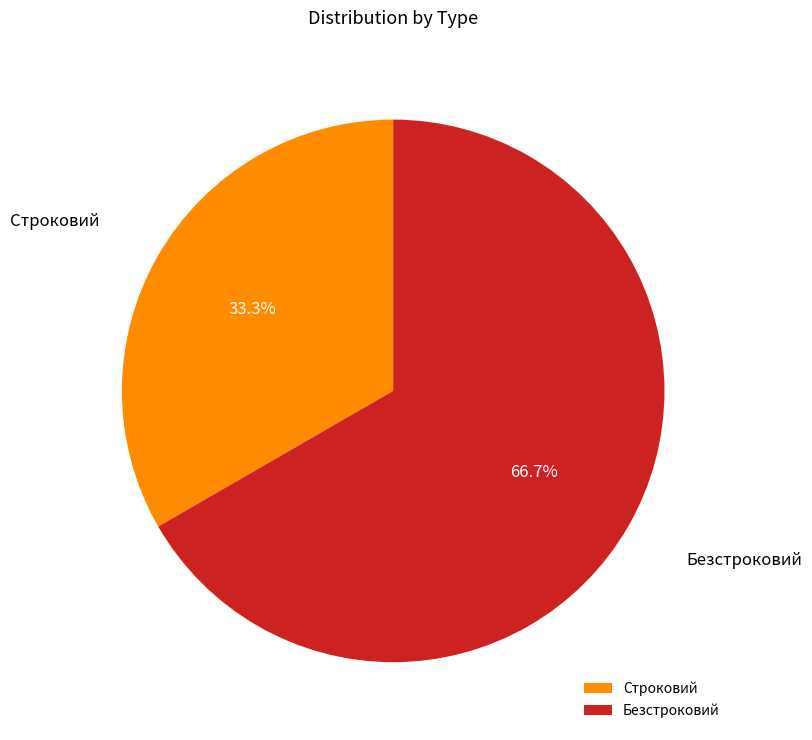

Approximately how many times larger is the value at Безстроковий compared to Строковий?

2.0